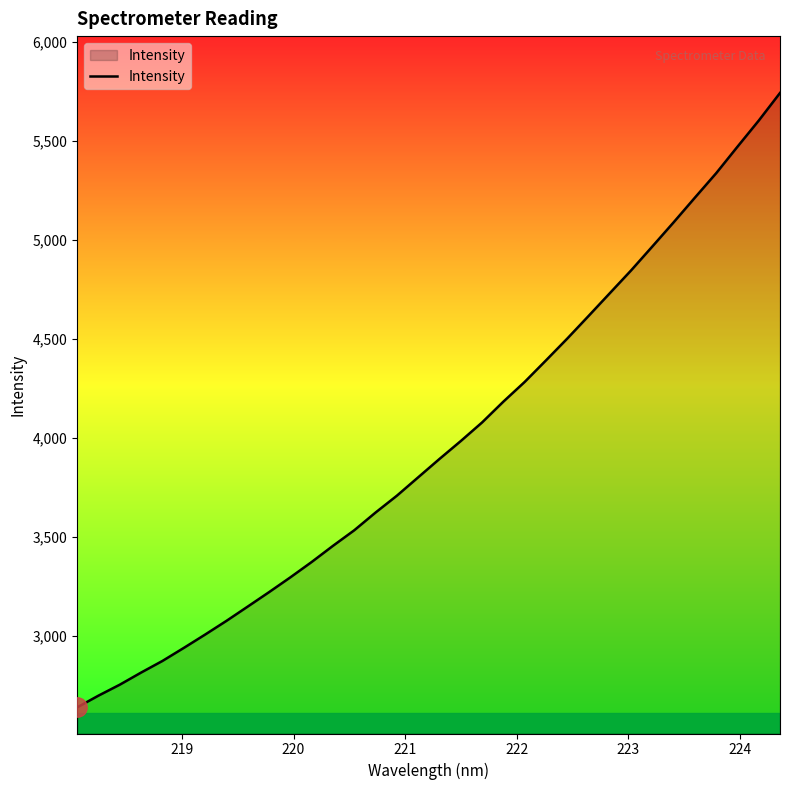

What is the smallest value displayed?

2639.5